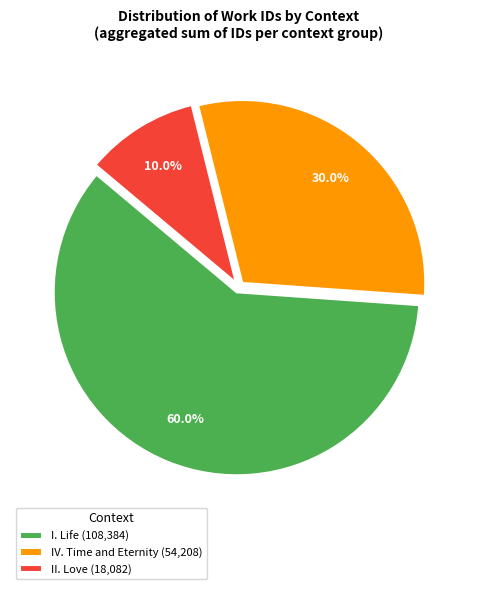

What is the smallest slice in the pie chart?

II. Love (18,082)